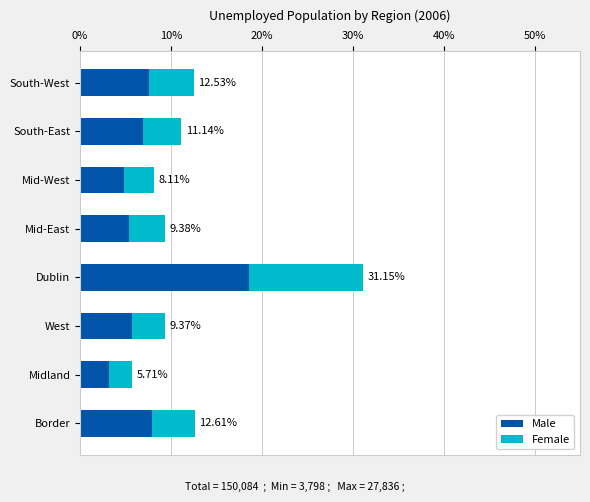

What are all the series names shown in the legend?

Male, Female